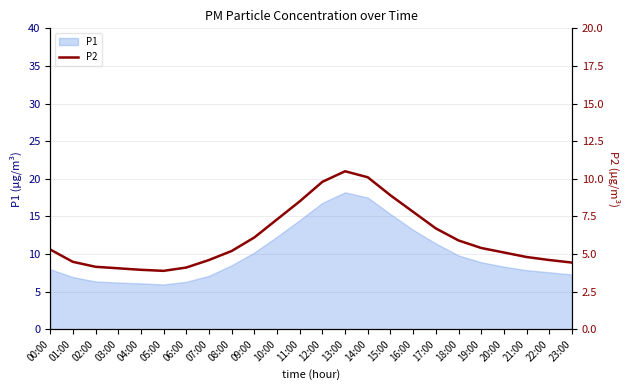

True or false: P1 has a value of 16.8 at 12:00.

True